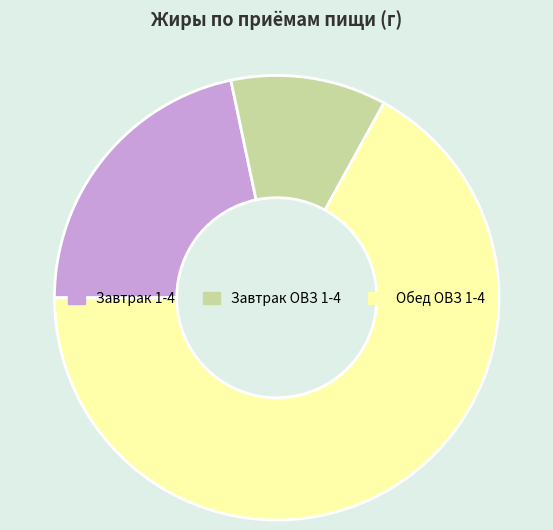

How many slices are in this pie chart?

3